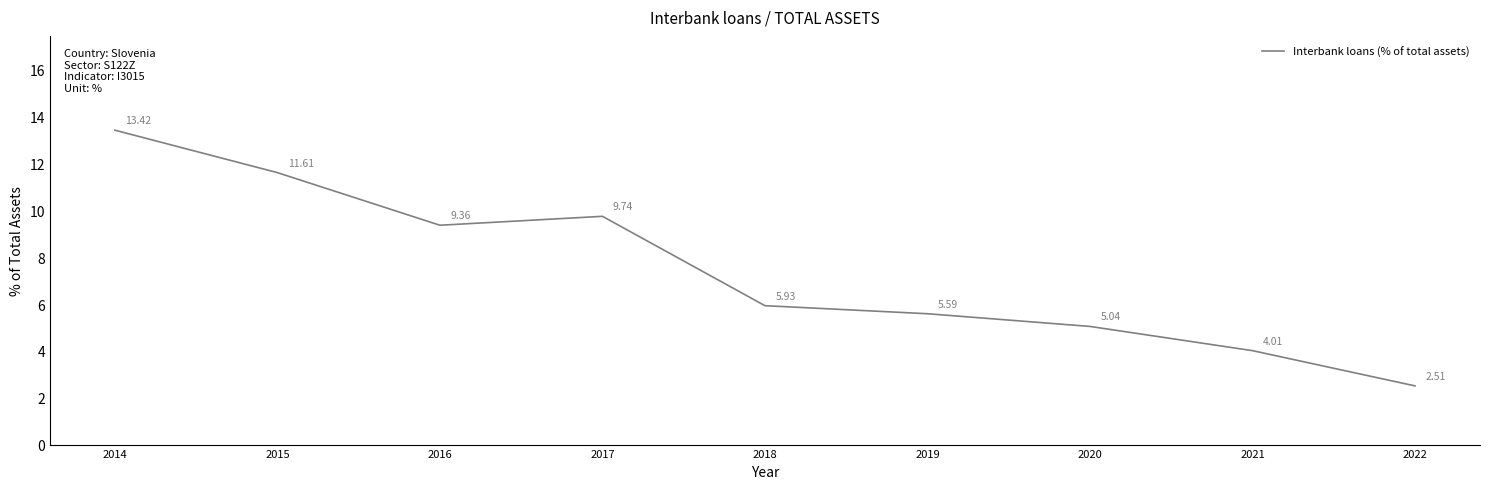

What is the difference between the maximum and minimum values?

10.9